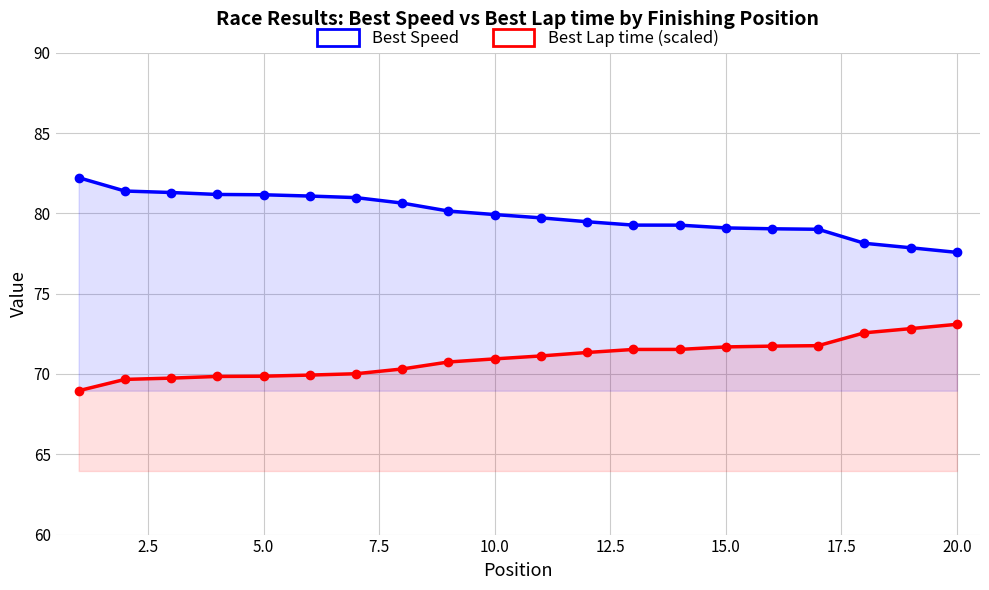

List the series in order of their peak value, highest first.

Best Speed, Best Lap time (scaled)